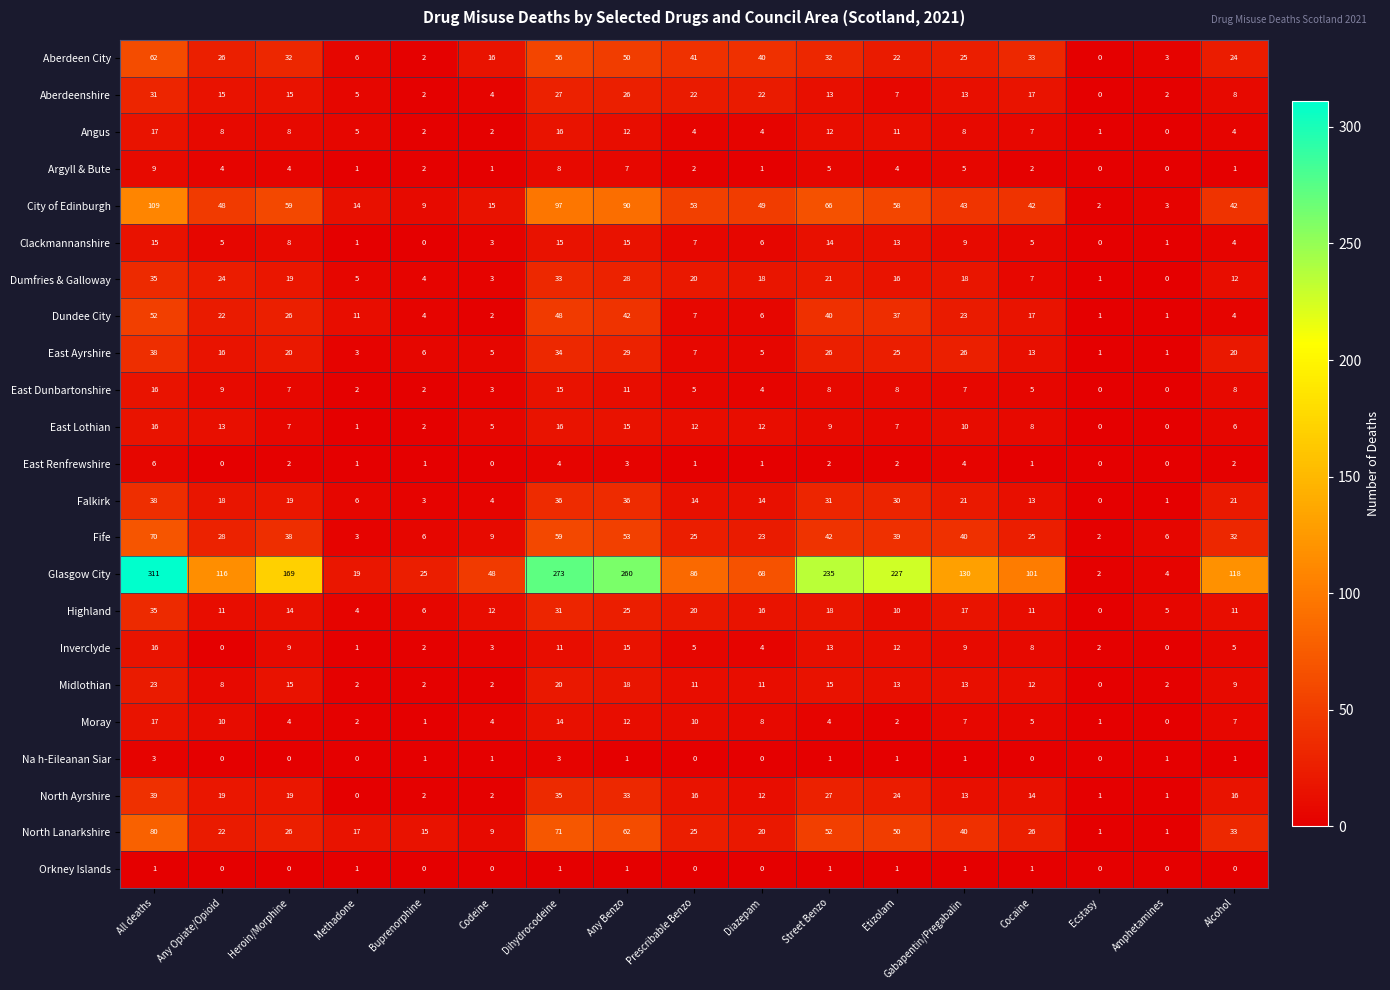

The Inverclyde series shows 0 at Amphetamines. True or false?

True